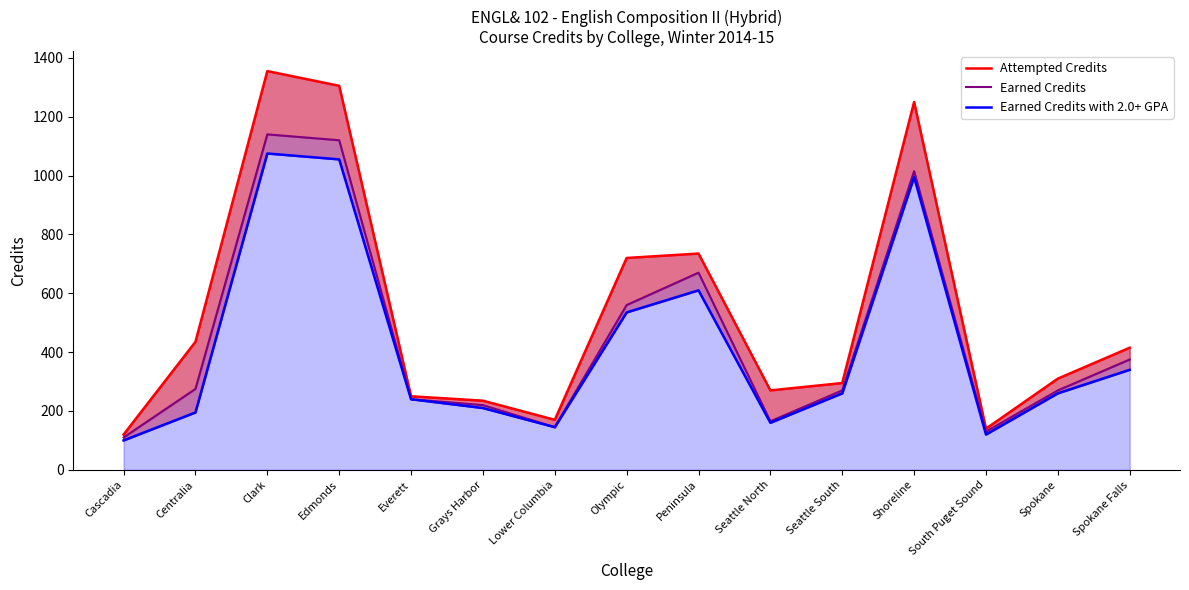

What is the total value across all series at Everett?

730